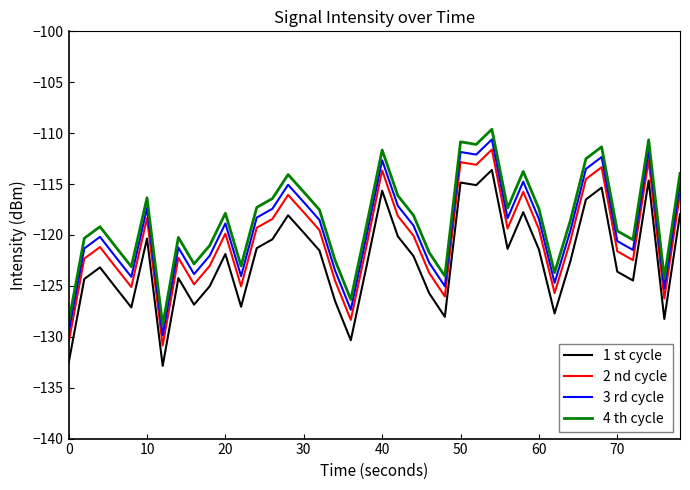

Does the chart have visible grid lines?

No